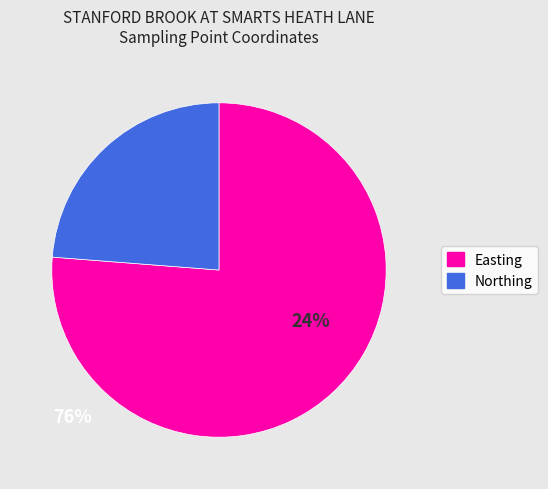

The Easting slice represents 76% of the pie. True or false?

True